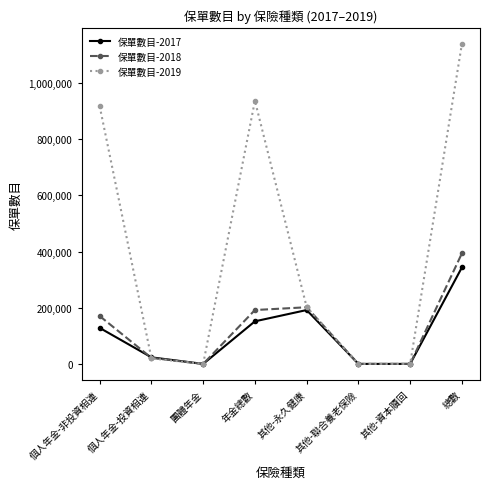

What is the difference between the second highest and minimum values in the 保單數目-2019 series?

937406